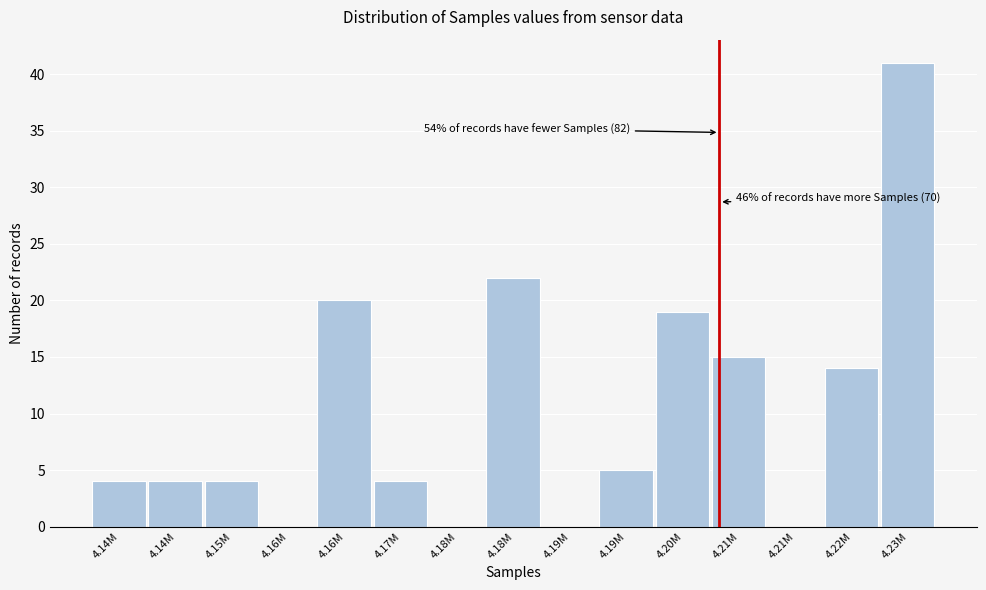

Count the number of data series in this chart.

1